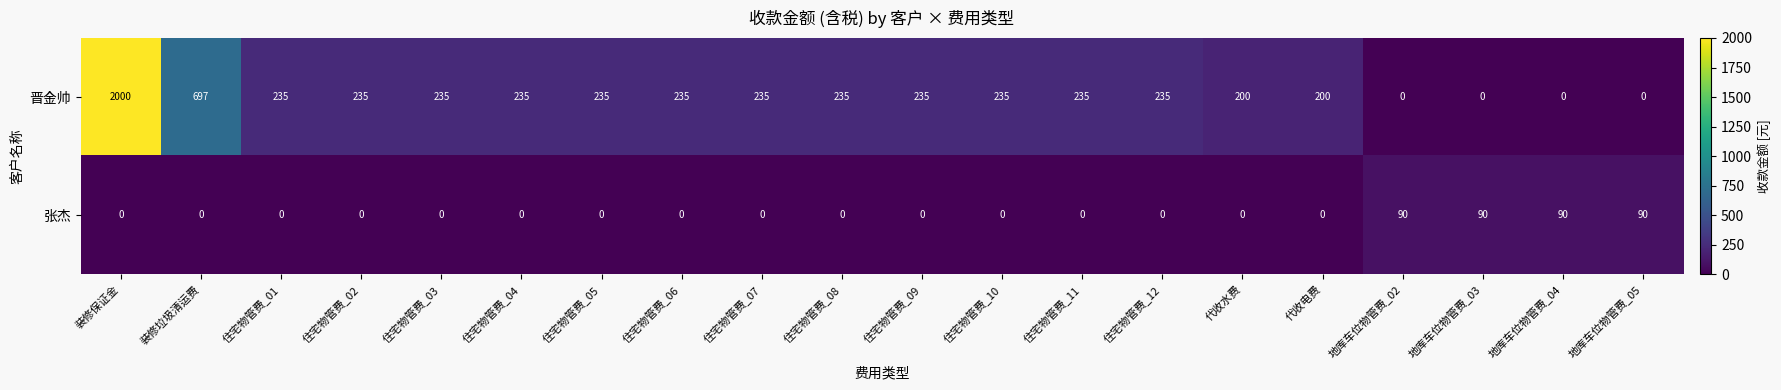

What is the sum of all 晋金帅 values?

5917